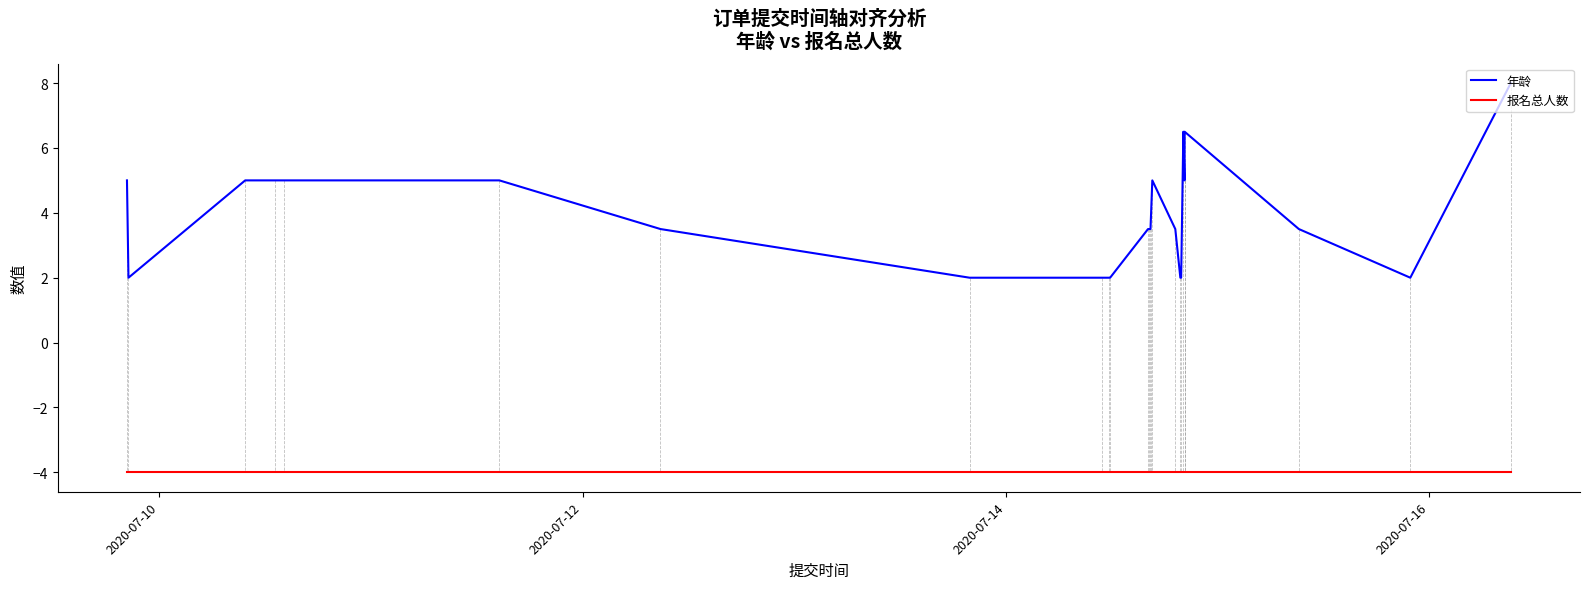

What are all the series names shown in the legend?

年龄, 报名总人数